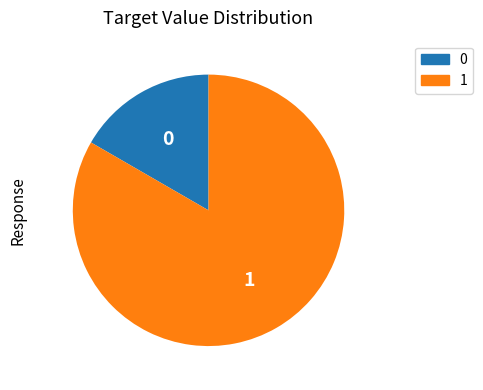

Is there a majority slice in this chart?

Yes